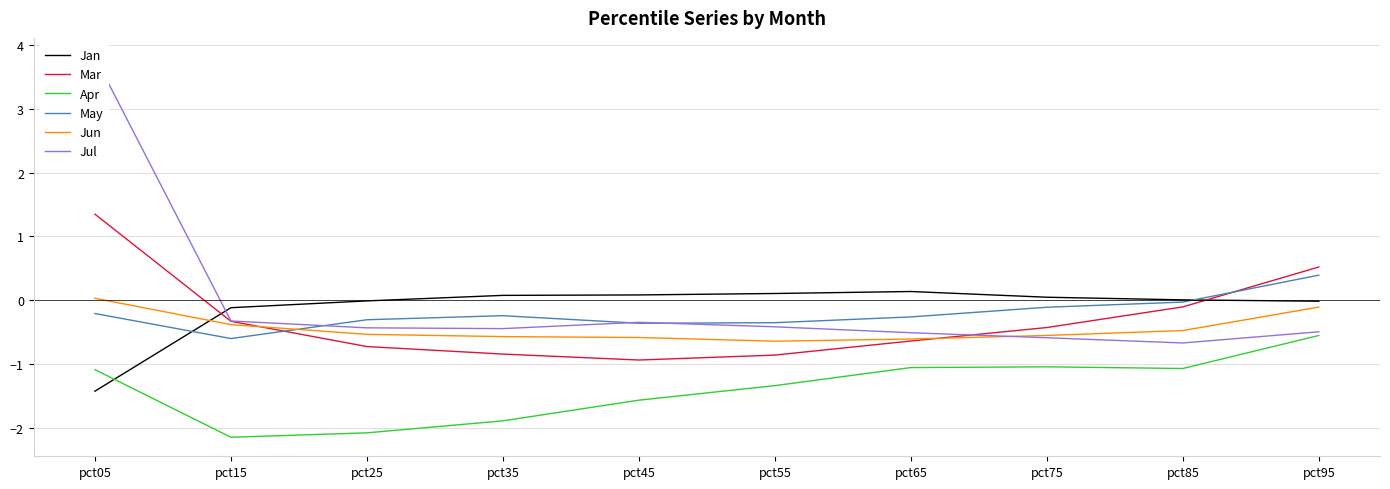

Is the value of Jul at pct25 greater than the value of Jan at pct25?

No